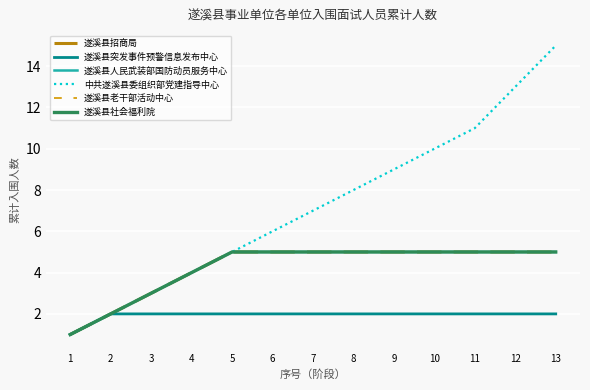

Is this an area chart (filled region under the line)?

No